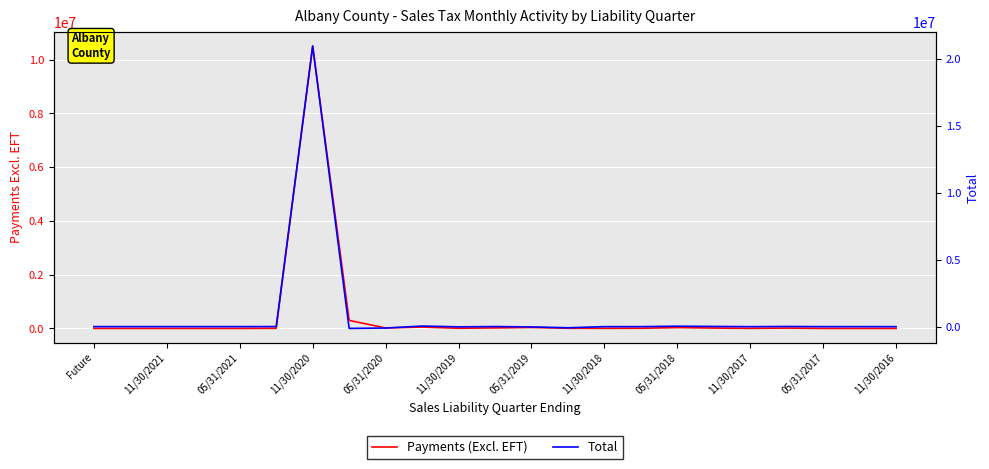

How many lines are shown in the chart?

2